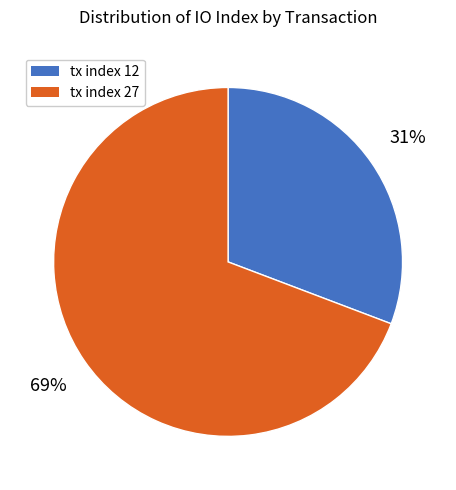

Which has a higher value, tx index 12 or tx index 27?

tx index 27